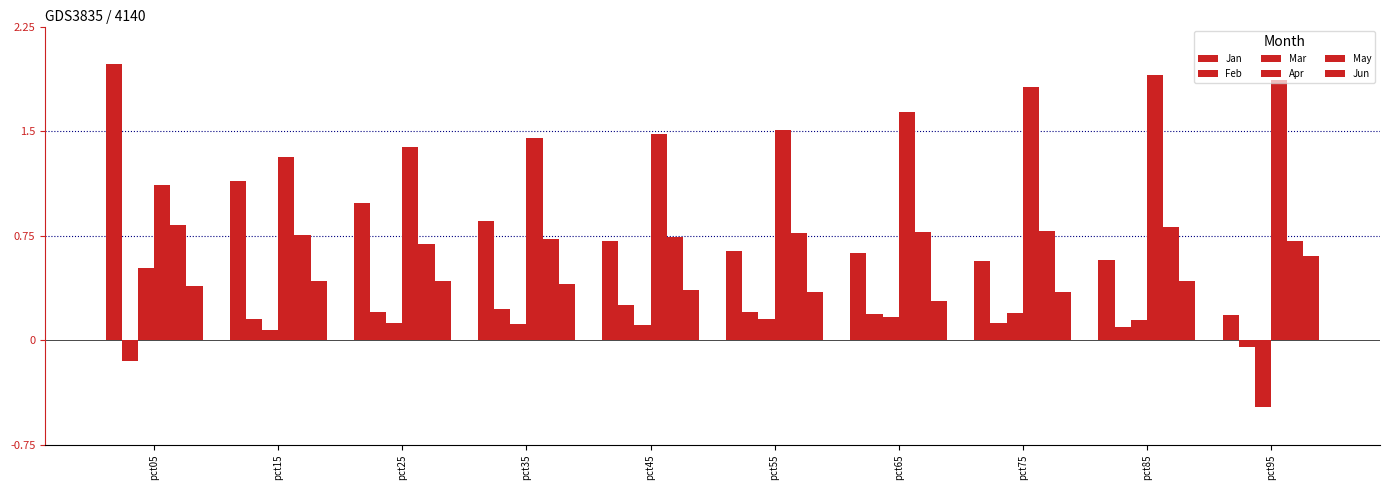

What is the value of the Apr bar at the 9th from the left?

1.9